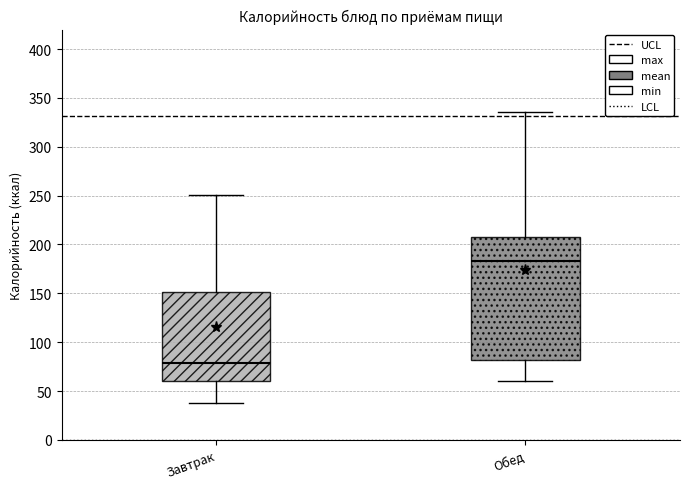

Reading left to right, read every box against the y-axis: the position of its median line, the range the box covers, and the ends of its whiskers. The values are not printed on the chart, so give them approximately, as read against the axis.

Завтрак: median 80, box 60 to 150, whiskers 40 to 250
Обед: median 185, box 80 to 210, whiskers 60 to 335